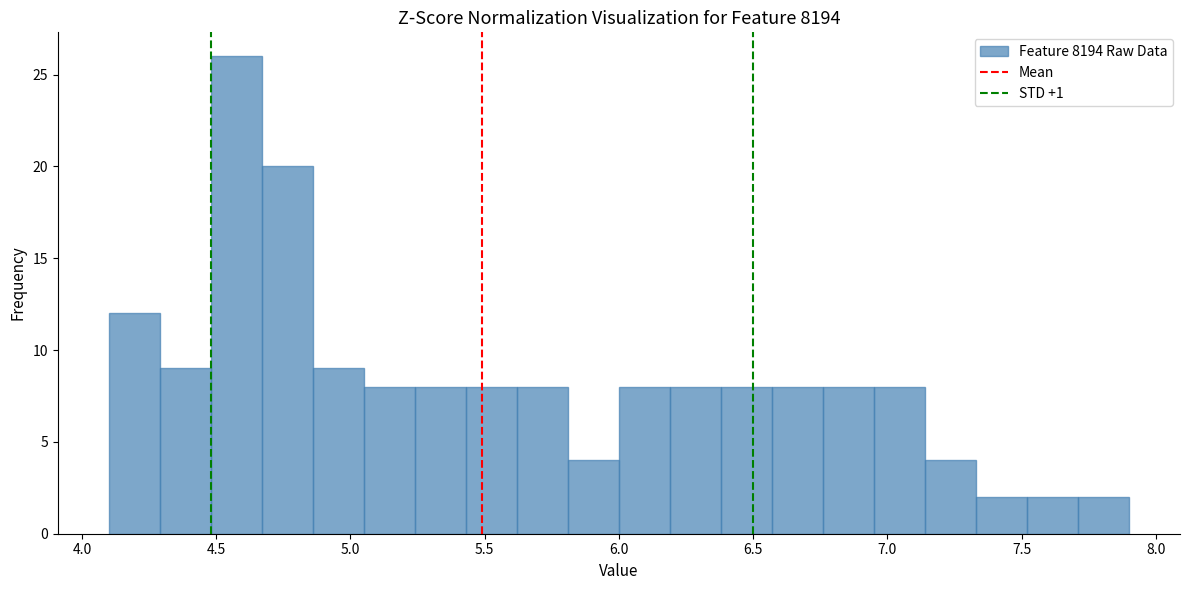

Around what value on the x-axis is the tallest bar? Give the approximate position of its centre, as read against the axis.

4.60